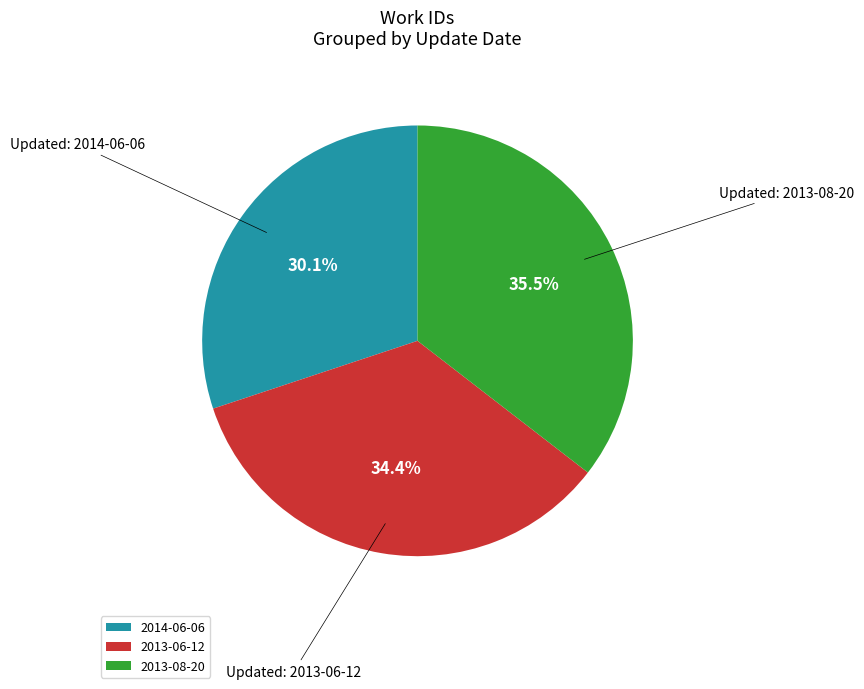

What percentage is the 2014-06-06 slice, to the nearest percent?

30%